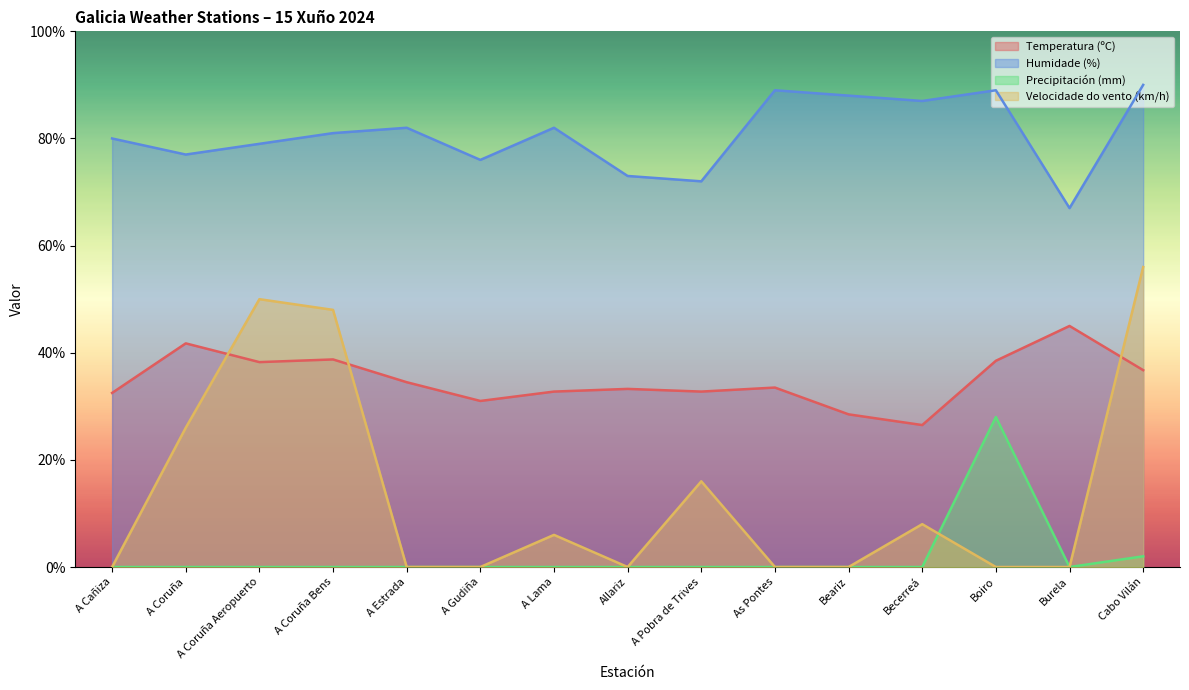

What is the value of the Humidade (%) point at the 11th from the left?

88.0